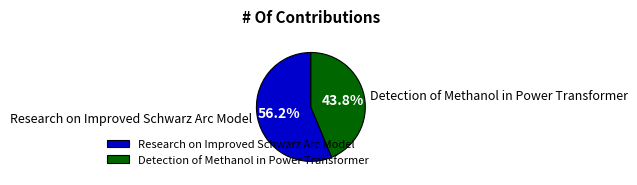

To the nearest percent, what is the combined percentage of Detection of Methanol in Power Transformer and Research on Improved Schwarz Arc Model?

100%